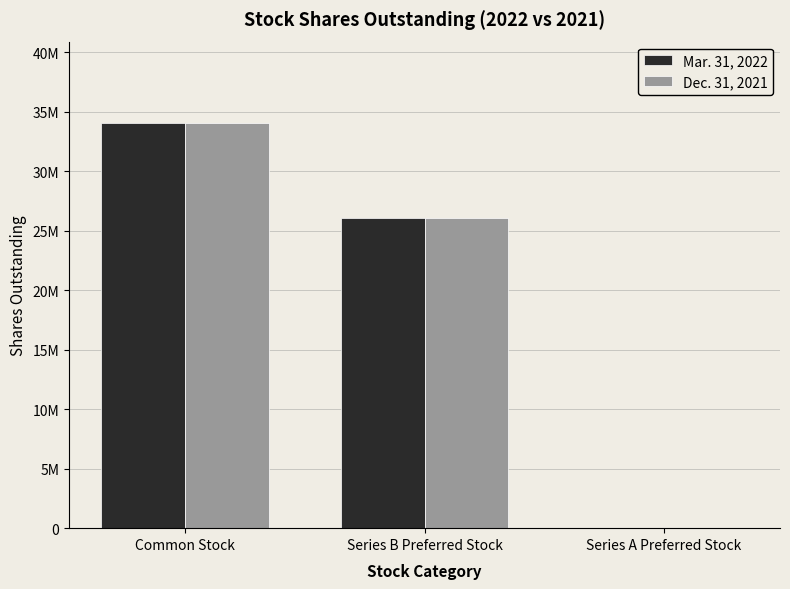

At how many categories does at least one series exceed 1053426?

2